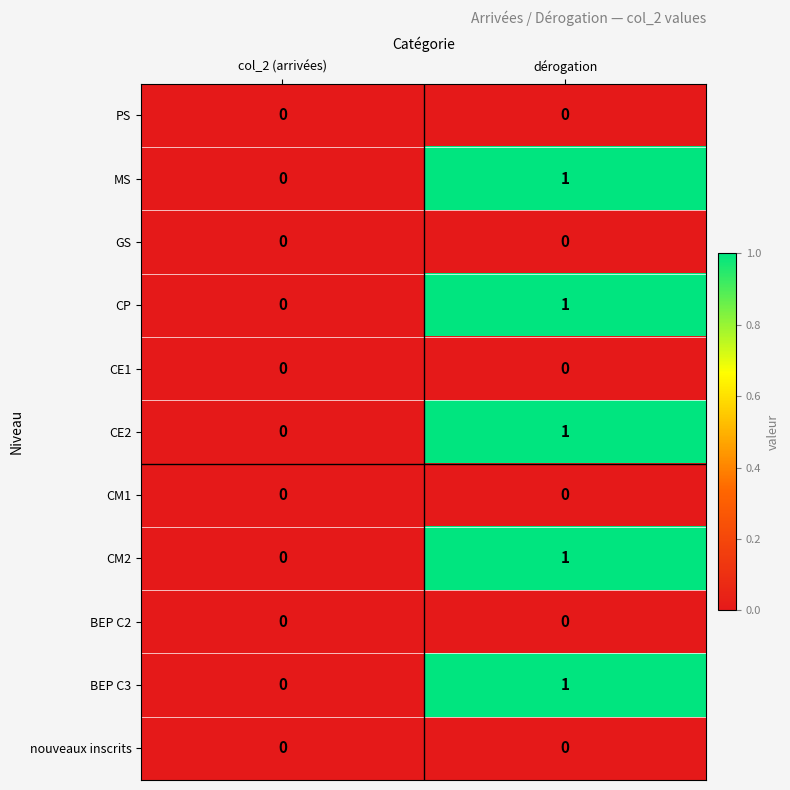

Reading left to right, extract all data points from this chart.

PS: col_2 (arrivées)=0	dérogation=0
MS: col_2 (arrivées)=0	dérogation=1
GS: col_2 (arrivées)=0	dérogation=0
CP: col_2 (arrivées)=0	dérogation=1
CE1: col_2 (arrivées)=0	dérogation=0
CE2: col_2 (arrivées)=0	dérogation=1
CM1: col_2 (arrivées)=0	dérogation=0
CM2: col_2 (arrivées)=0	dérogation=1
BEP C2: col_2 (arrivées)=0	dérogation=0
BEP C3: col_2 (arrivées)=0	dérogation=1
nouveaux inscrits: col_2 (arrivées)=0	dérogation=0